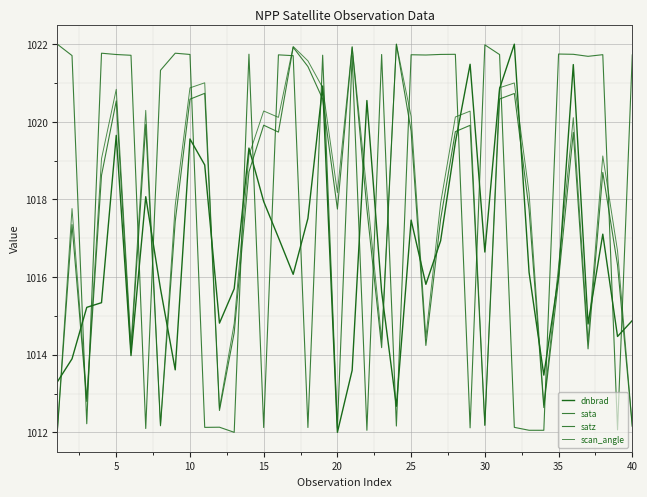

What is the minimum value for sata?

1012.0